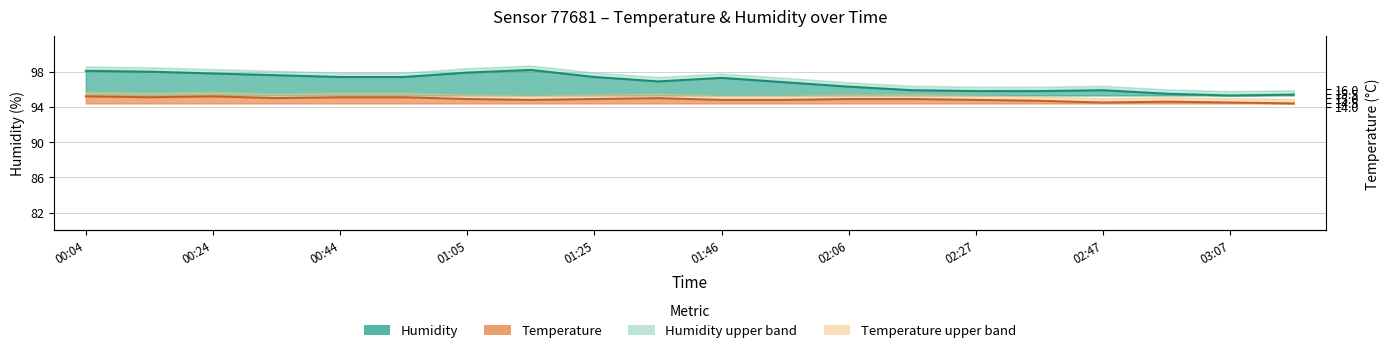

What is the value of the humidity point at the 7th from the left?

97.9